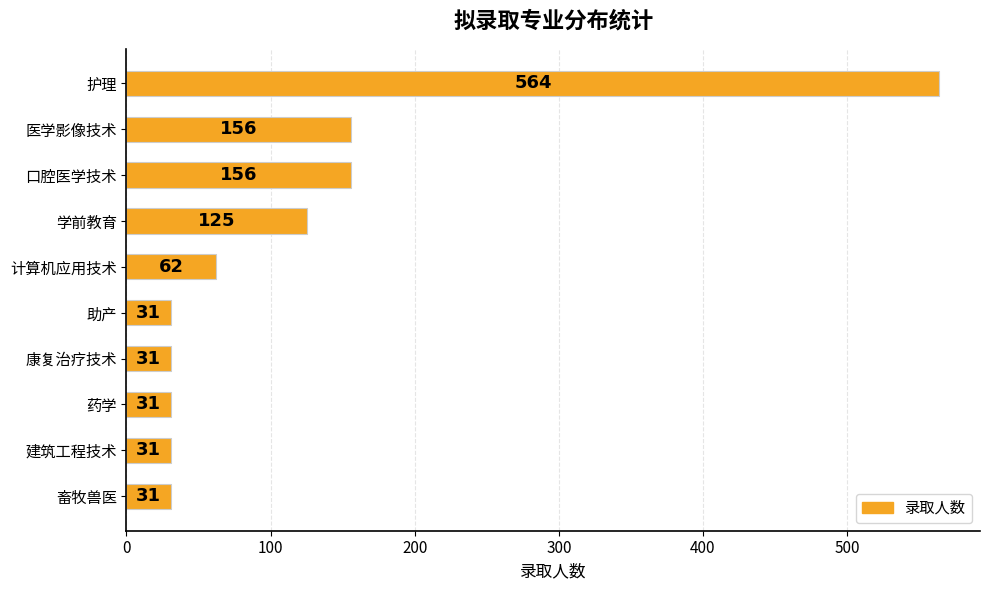

Is it true that the value at 药学 is 52?

False